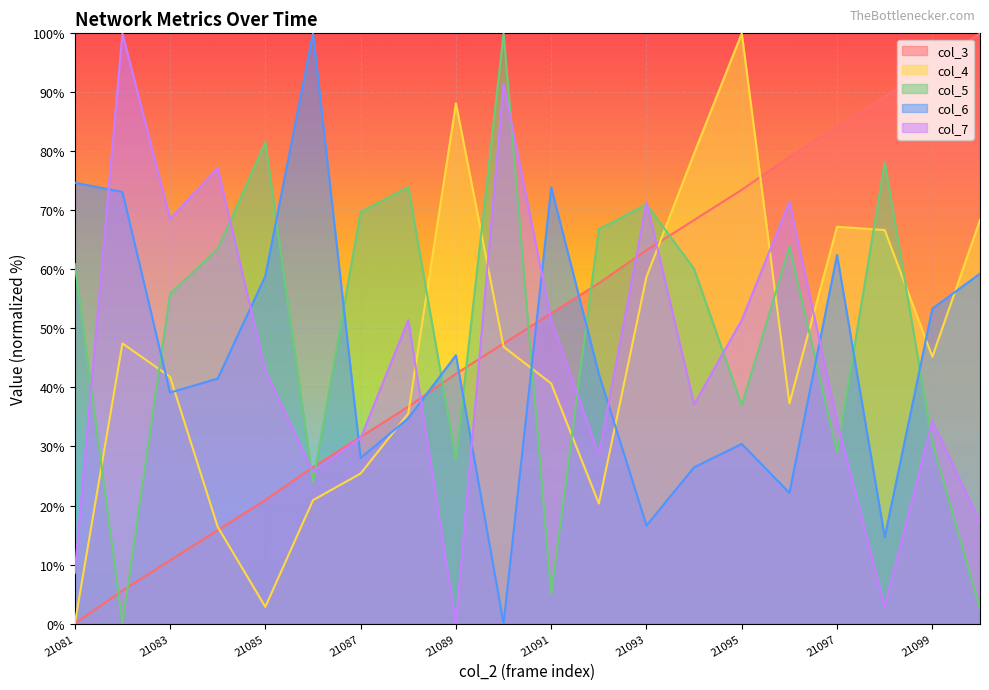

What are all the series names shown in the legend?

col_3, col_4, col_5, col_6, col_7